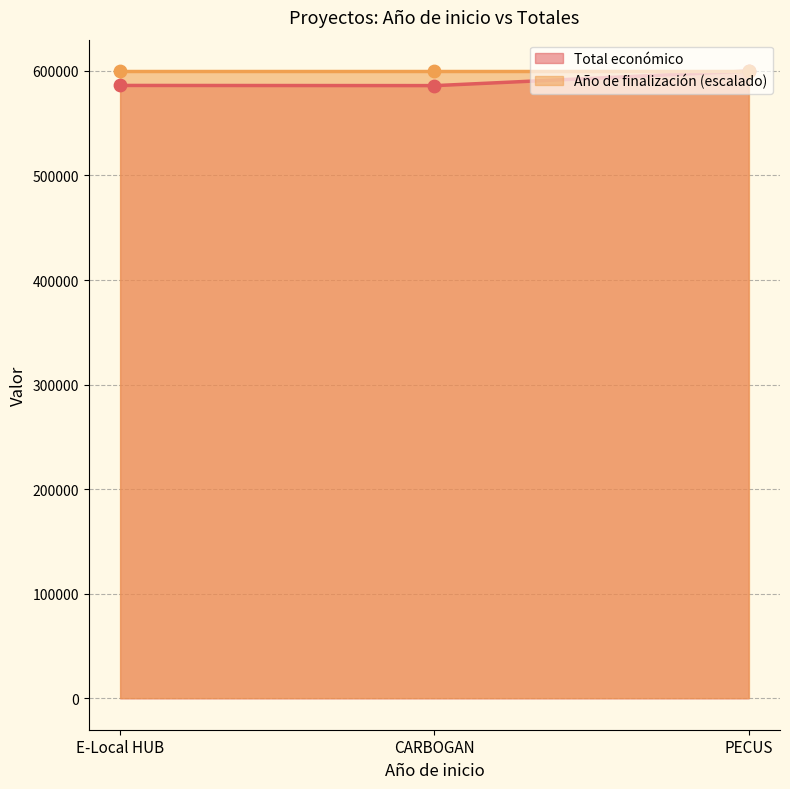

What is the maximum value for Total económico?

599898.0